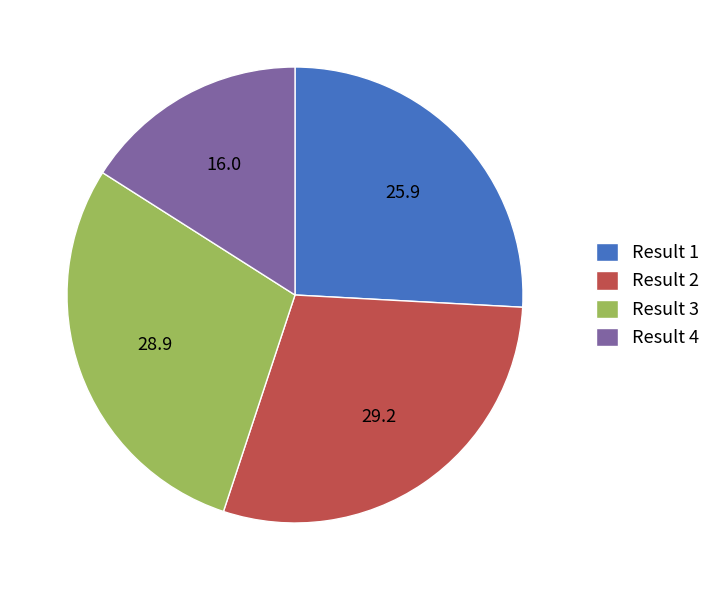

Is there a majority slice in this chart?

No